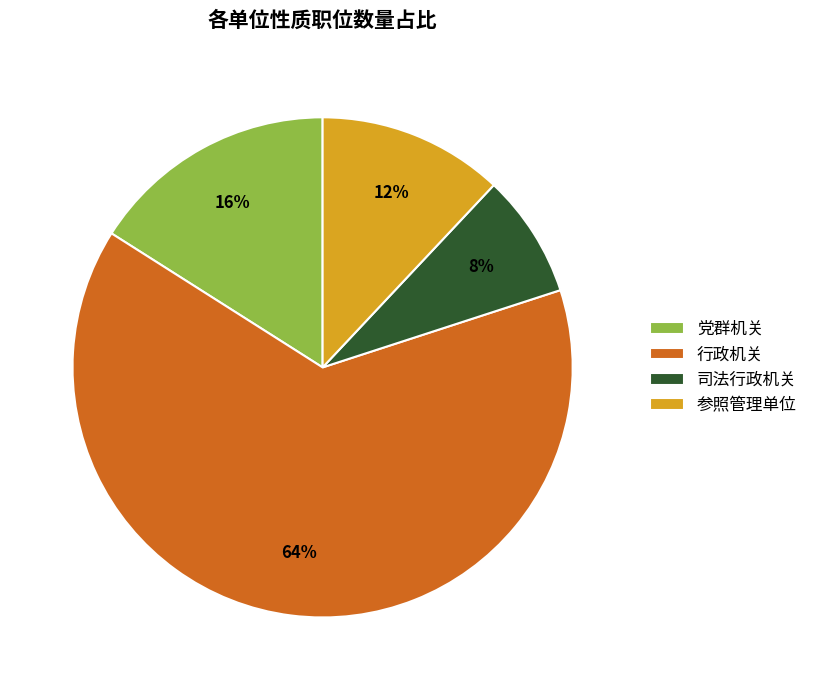

True or false: 党群机关 accounts for 16% of the total.

True